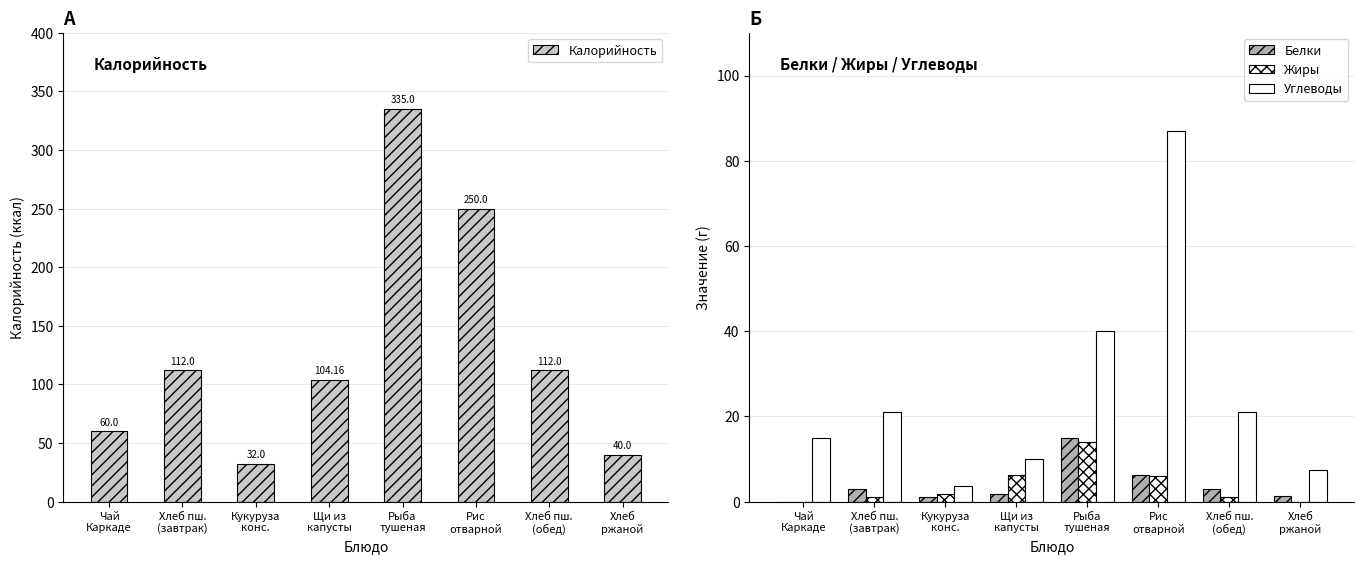

At which category does the chart reach its minimum across all series?

Чай
Каркаде